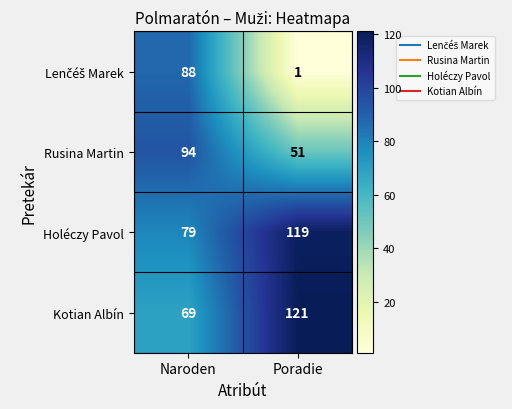

At which category is the sum across all series the highest?

Naroden